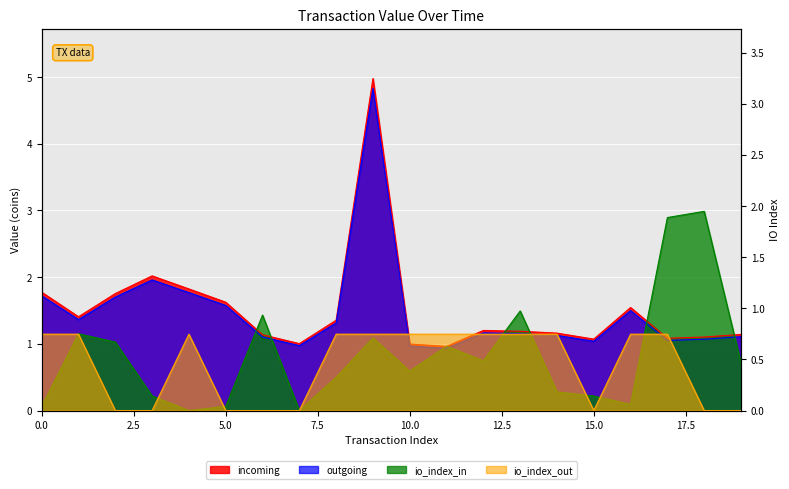

True or false: incoming and io_index_out cross at least once.

False